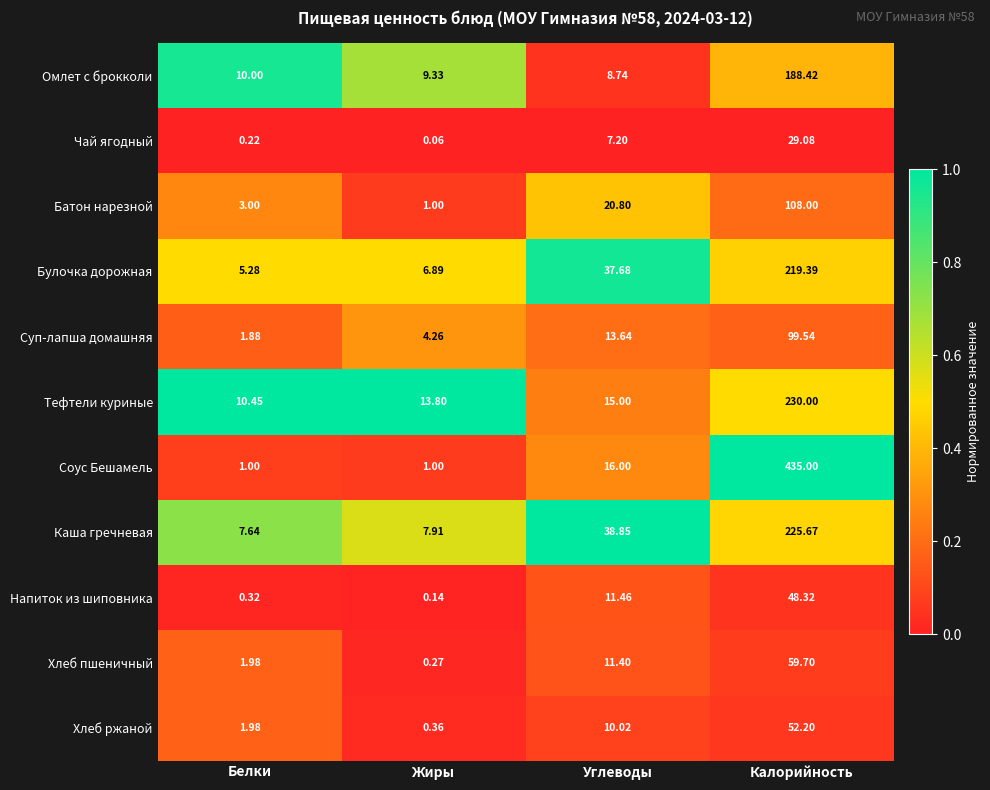

How many distinct data groups are displayed?

11